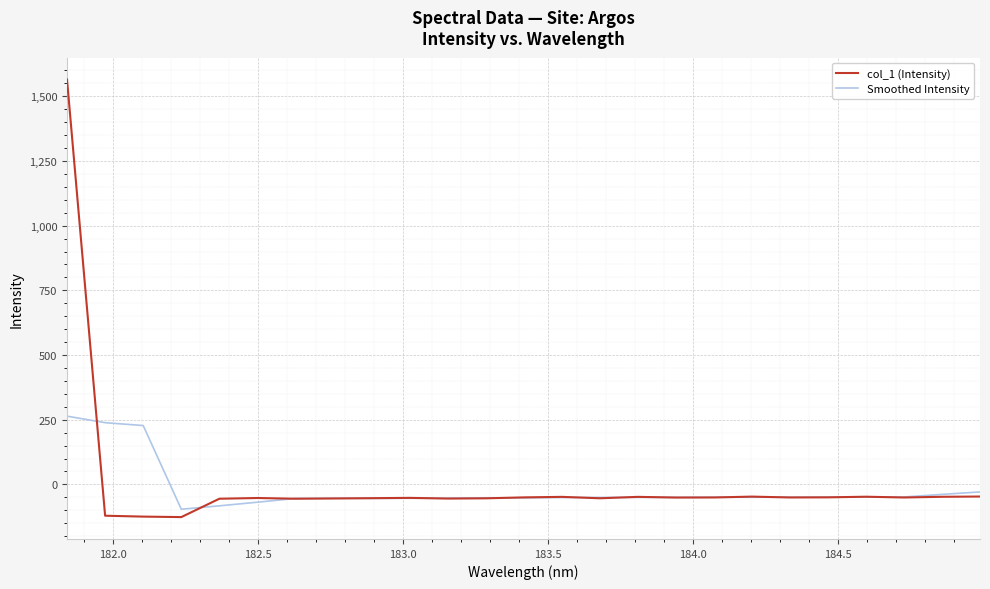

What is the greatest value displayed?

1564.6